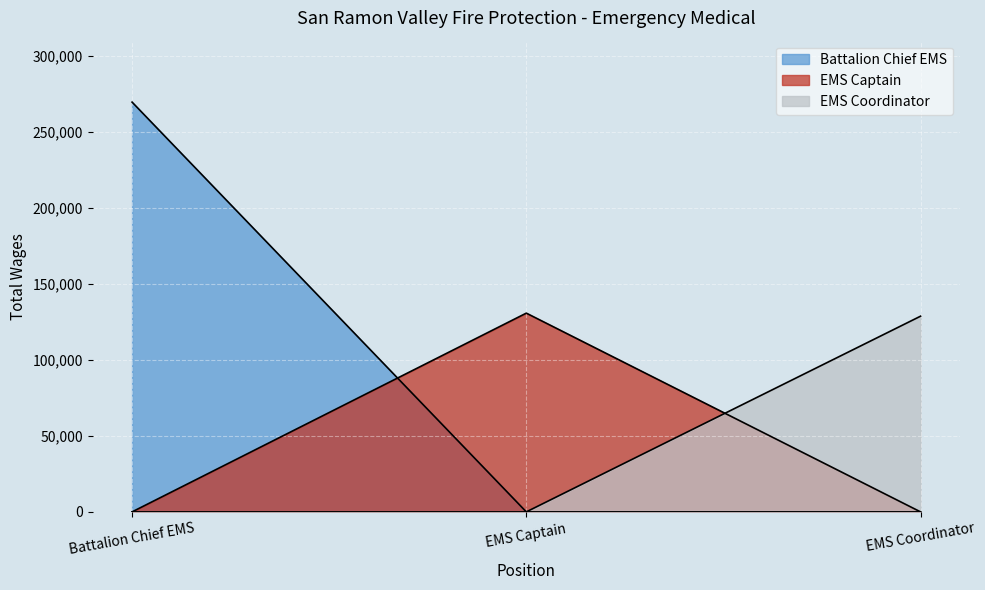

What is the label of the 3rd point from the right?

Battalion Chief EMS